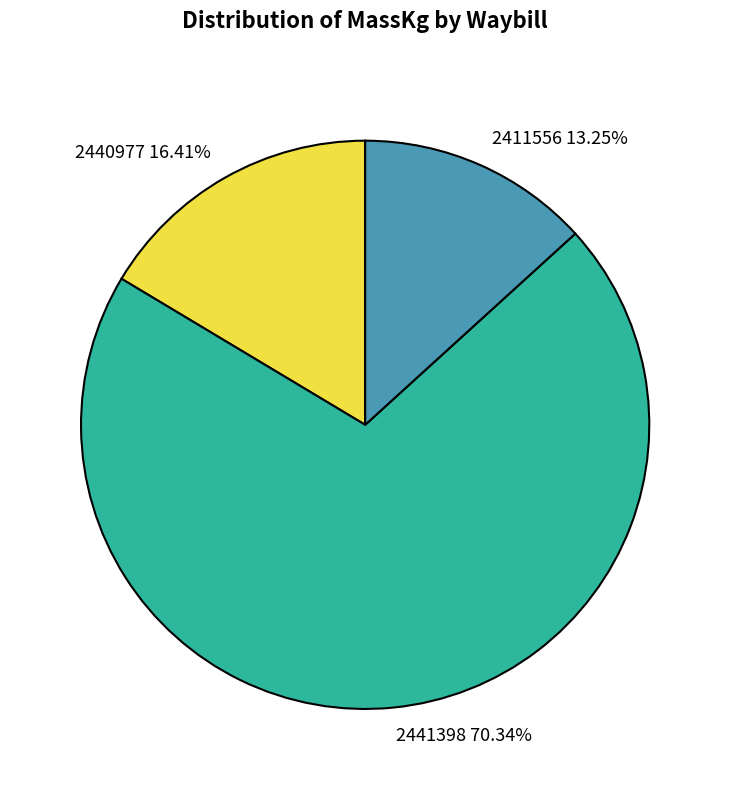

Approximately how many times larger is the value at 2411556 compared to 2440977?

0.8